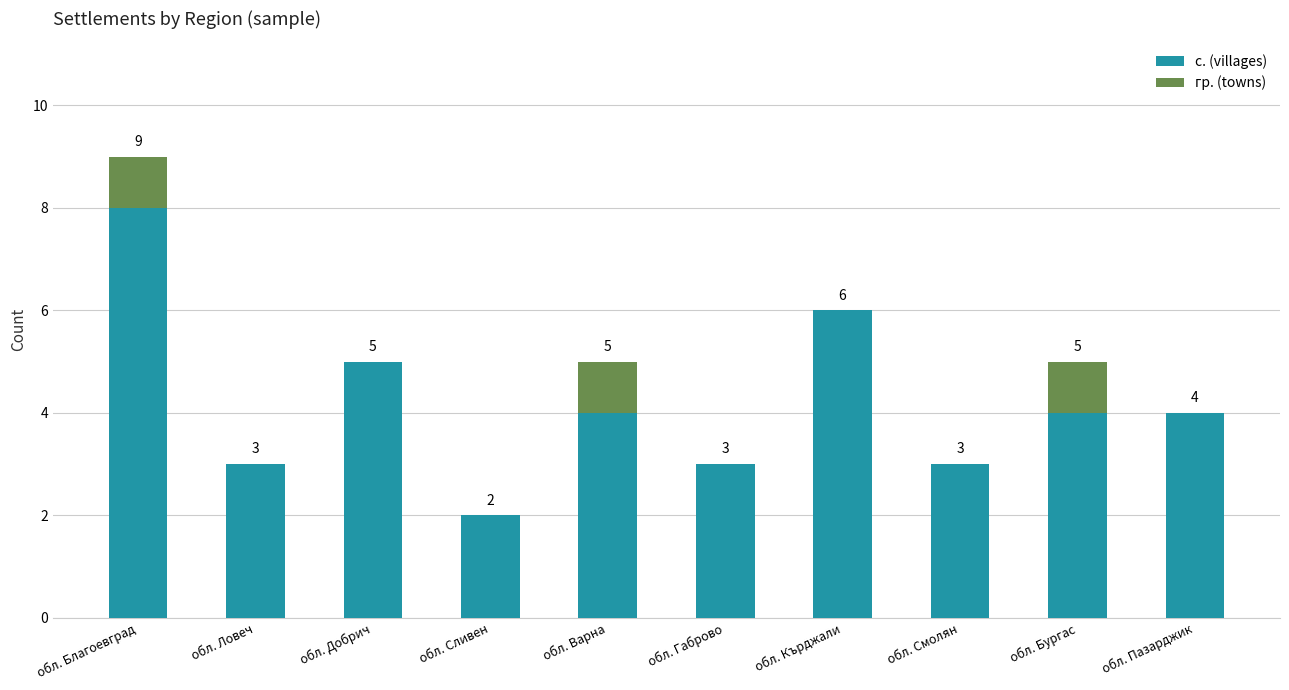

Does the chart contain stacked bars?

Yes